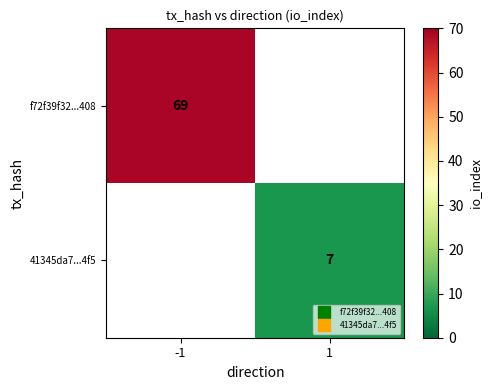

At which label is f72f39f32...408 closest to 69?

-1